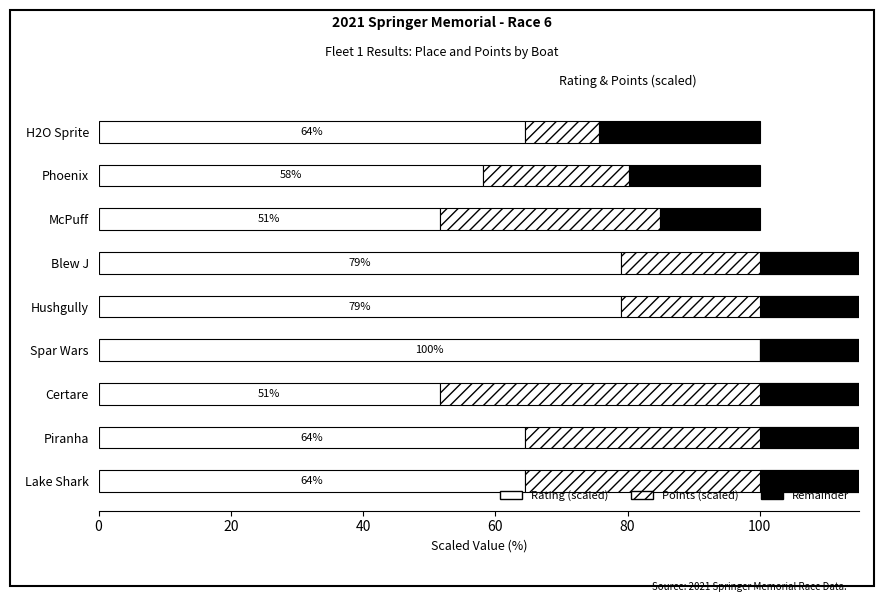

List the series in order of their peak value, lowest first.

Remainder, Points (scaled), Rating (scaled)